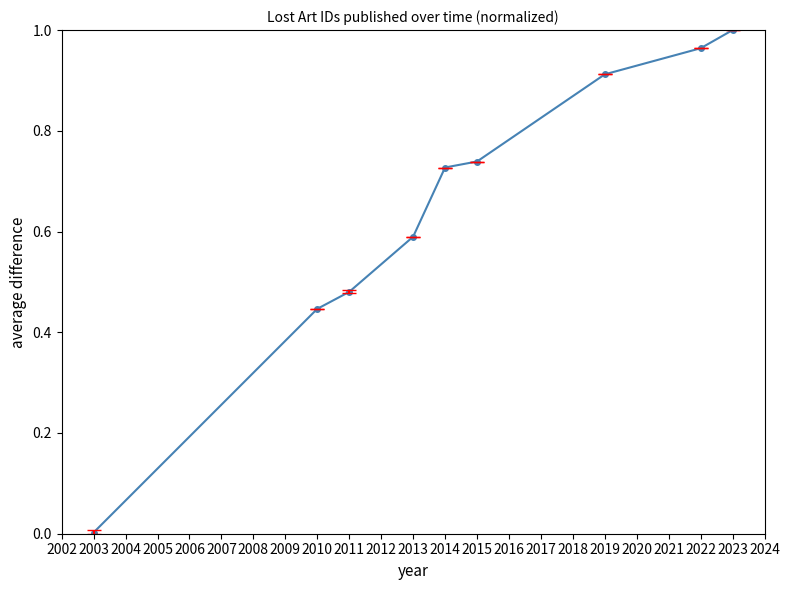

What is the sum of all values?

5.9